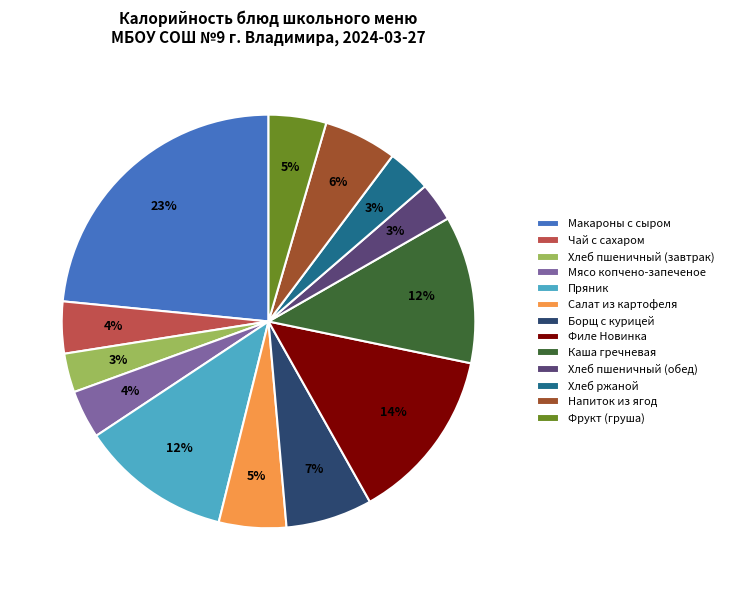

To the nearest percent, what is the average slice percentage?

8%